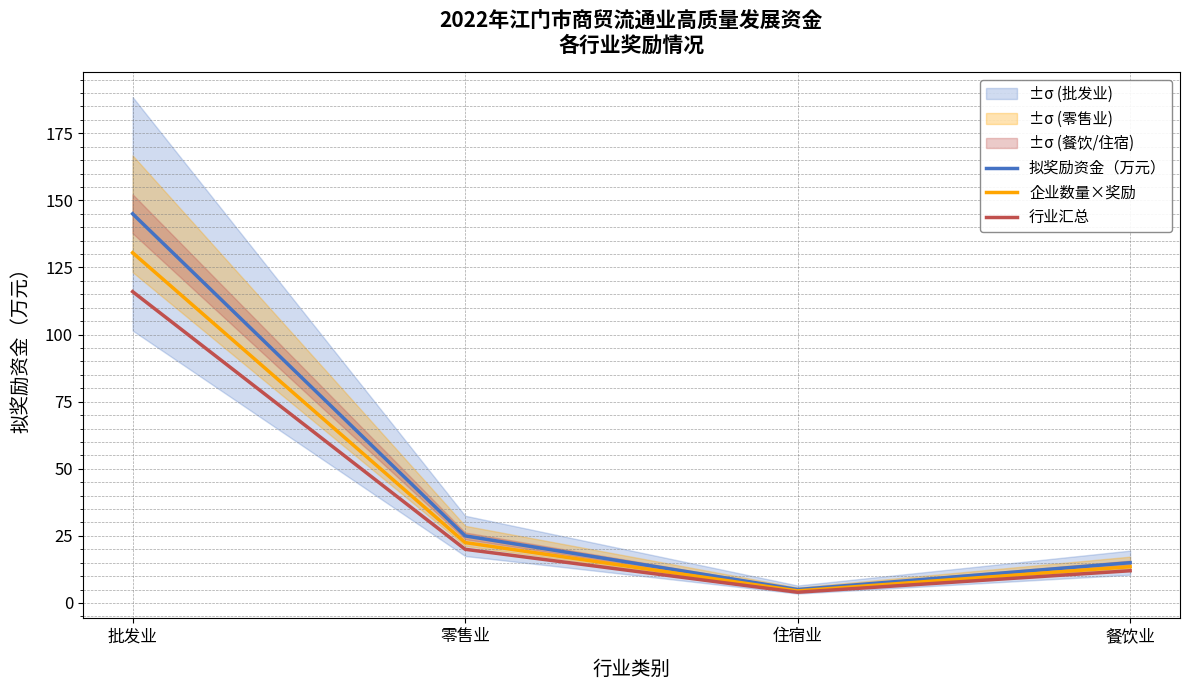

Does the chart display data point markers on the line(s)?

No